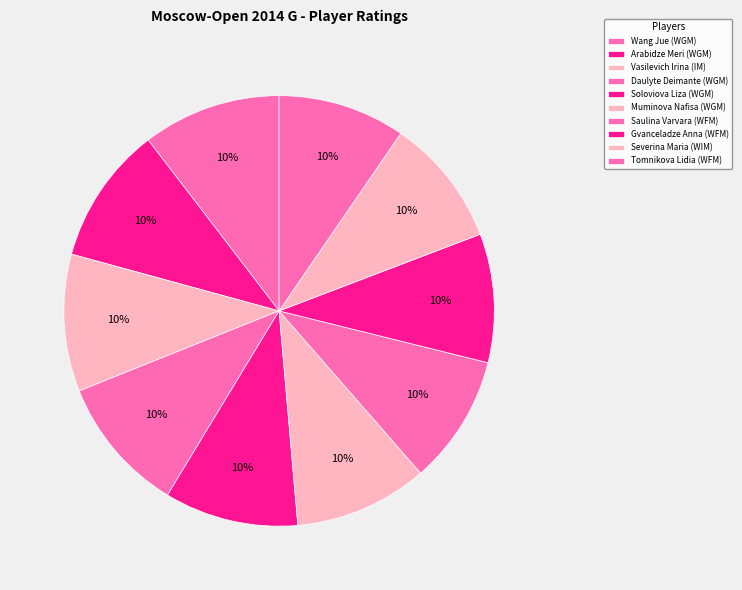

How many slices are in this pie chart?

10